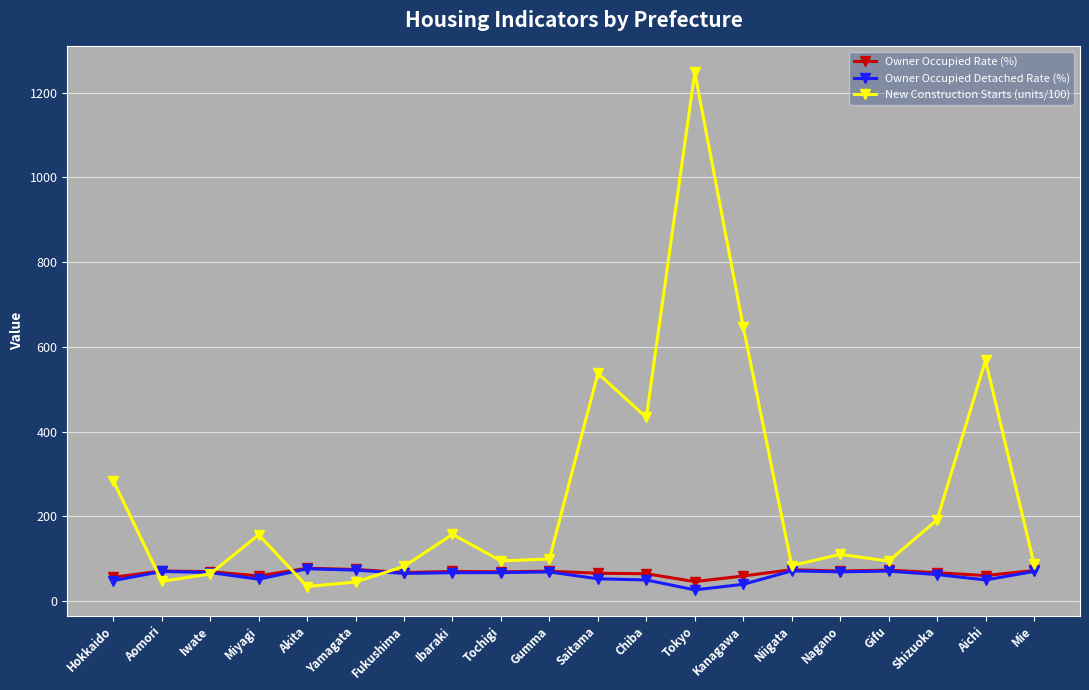

How many values in the Owner Occupied Detached Rate (%) series exceed 67?

11